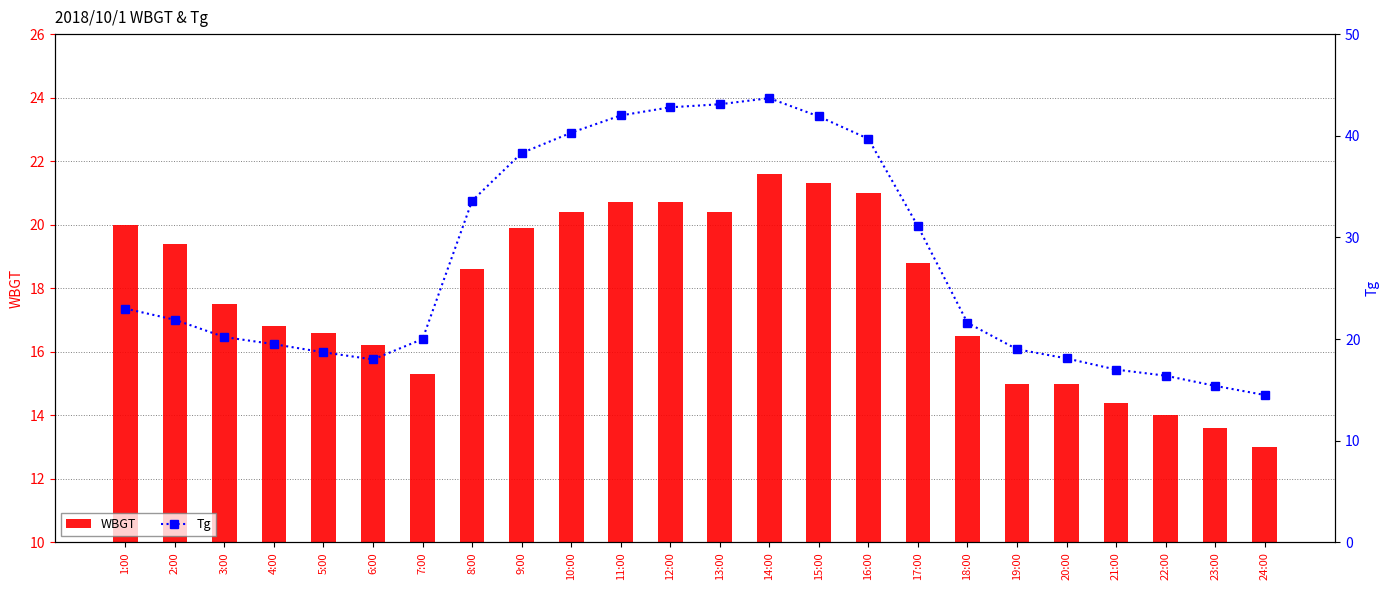

Is it true that Tg equals 18.7 at 5:00?

True